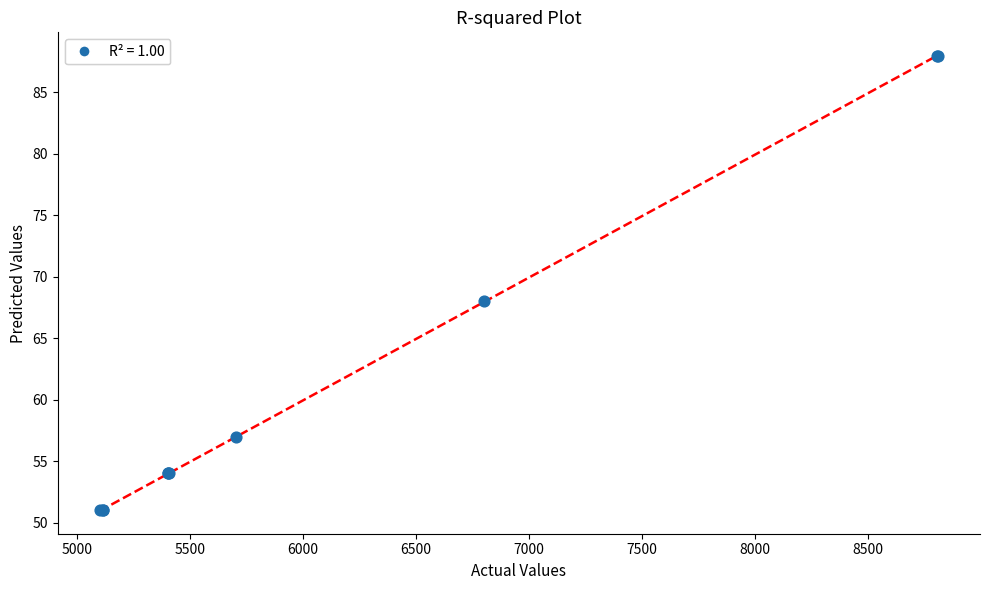

What Y value in the scatter plot is closest to 69?

68